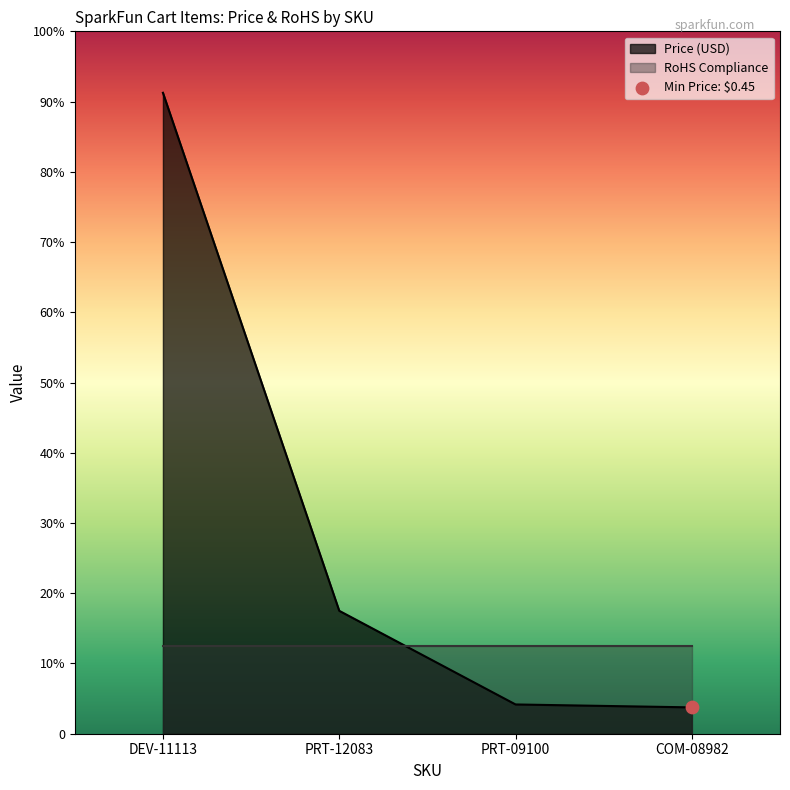

What is the change in value from DEV-11113 to PRT-12083?

-8.8